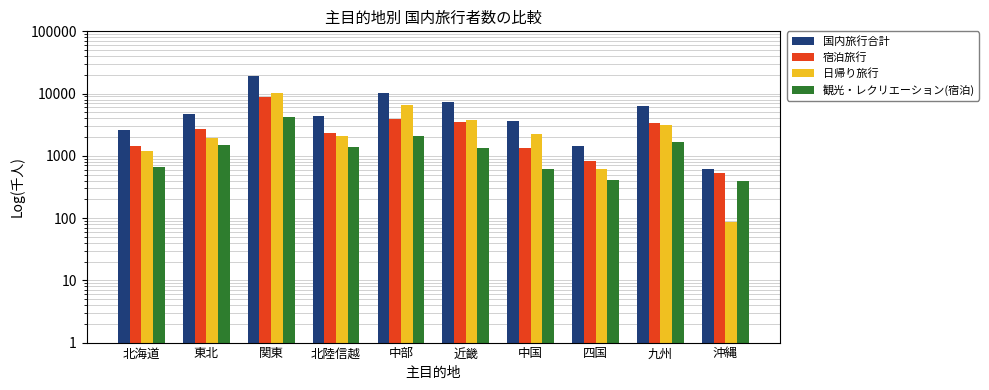

Between 関東 and 九州, which series saw the biggest shift?

国内旅行合計